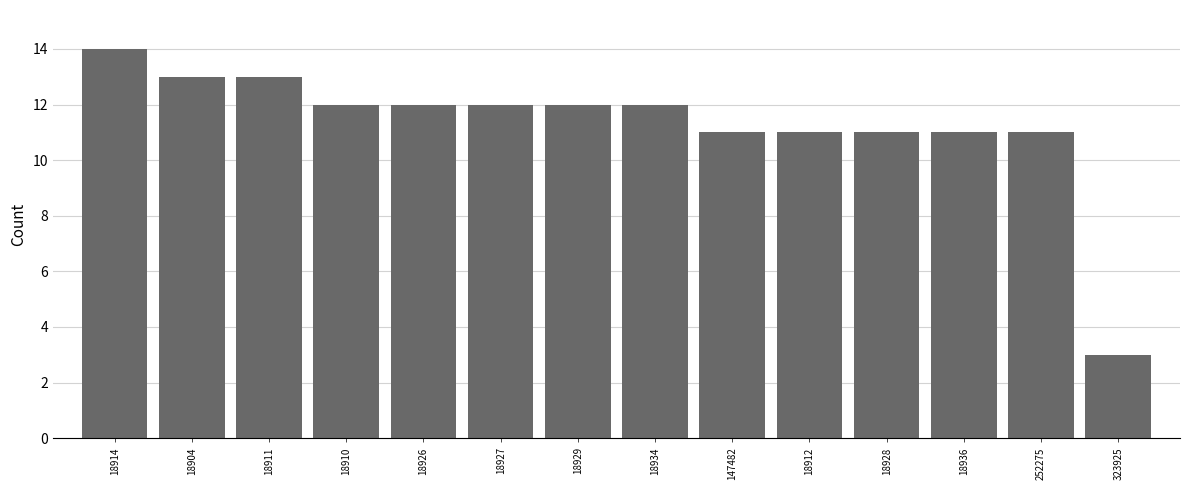

Reading left to right, list all the values displayed in this chart.

14	13	13	12	12	12	12	12	11	11	11	11	11	3